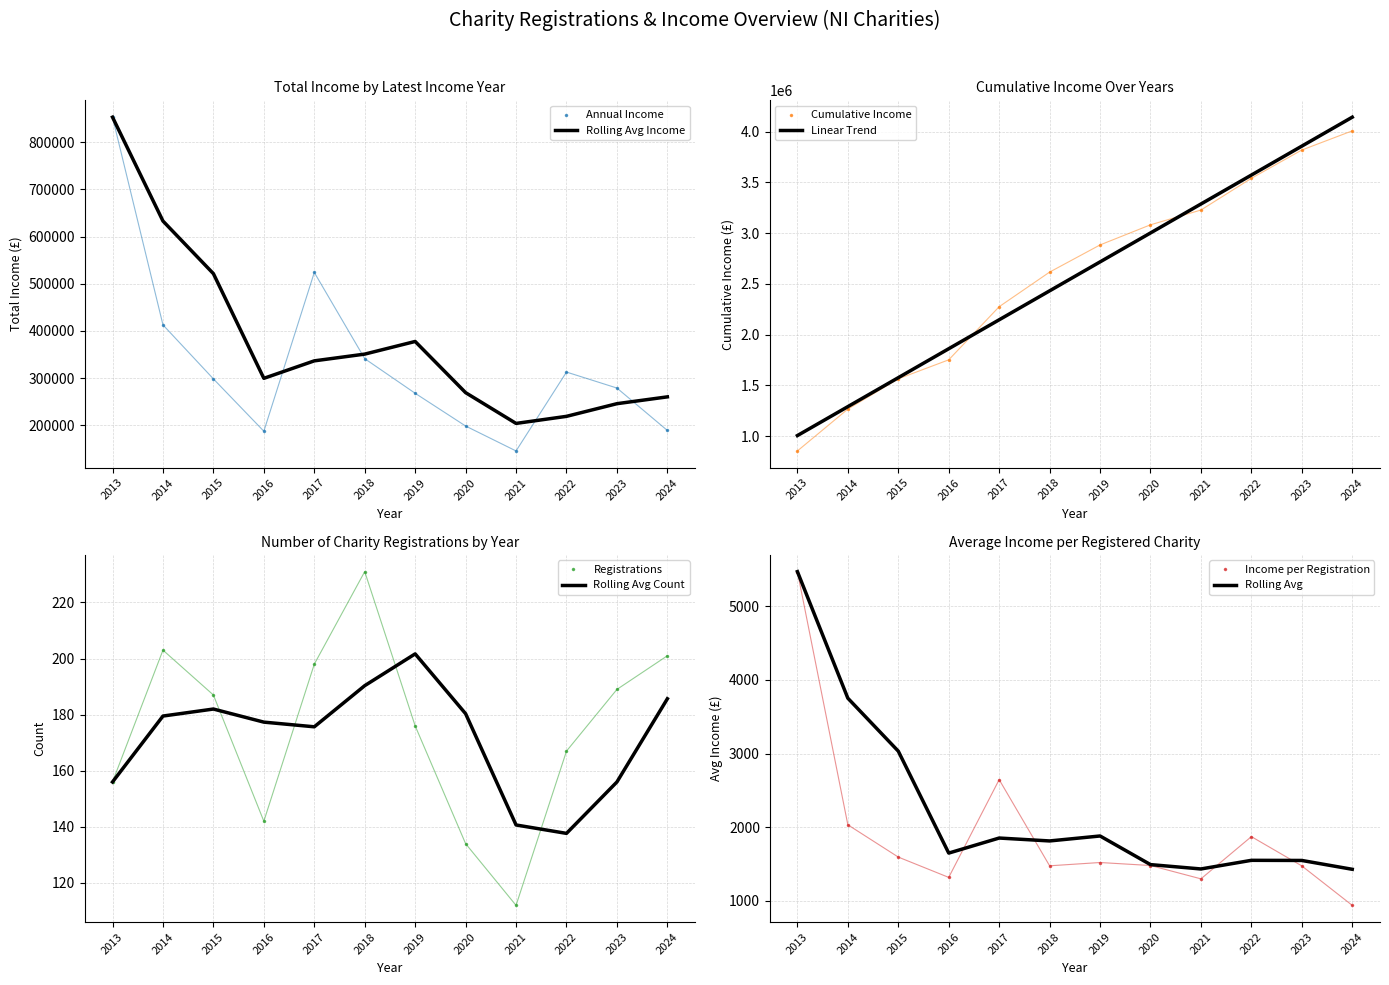

The value of Annual Income at 2013 is 852937.0. True or false?

True